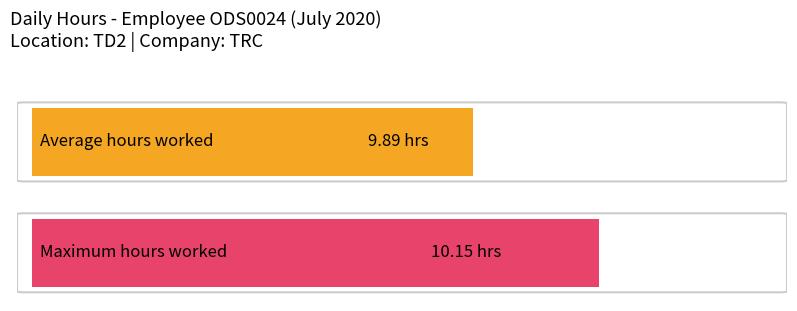

What is the average value?

9.9